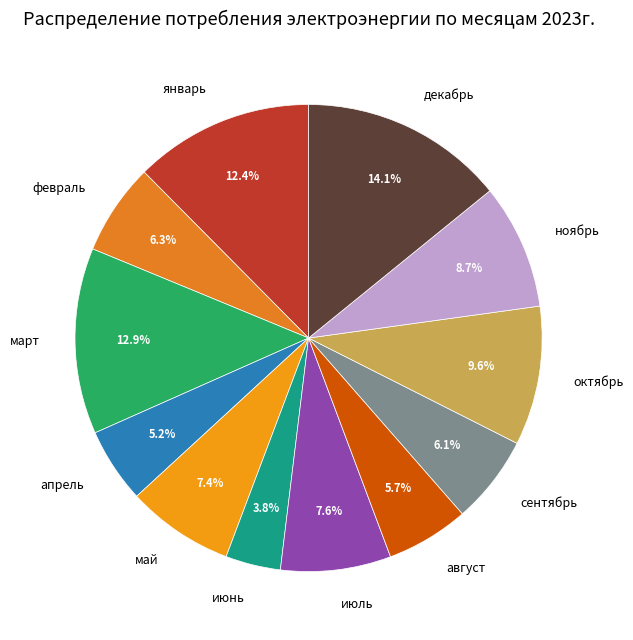

Is there any slice that represents more than half of the pie?

No